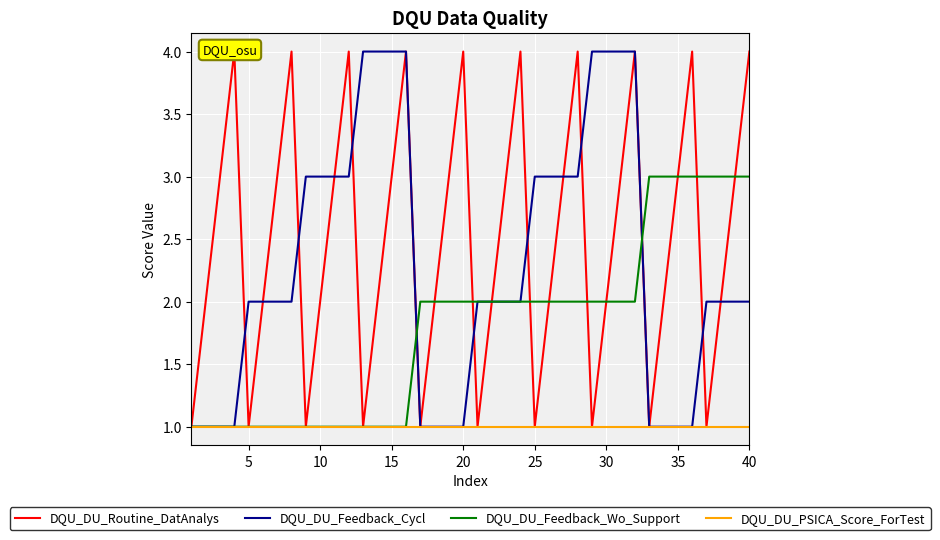

What are all the series names shown in the legend?

DQU_DU_Routine_DatAnalys, DQU_DU_Feedback_Cycl, DQU_DU_Feedback_Wo_Support, DQU_DU_PSICA_Score_ForTest